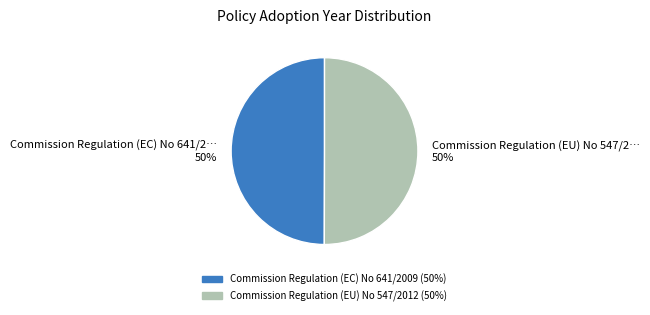

What is the ratio of the value at Commission Regulation (EU) No 547/2012 to the value at Commission Regulation (EC) No 641/2009?

1.0